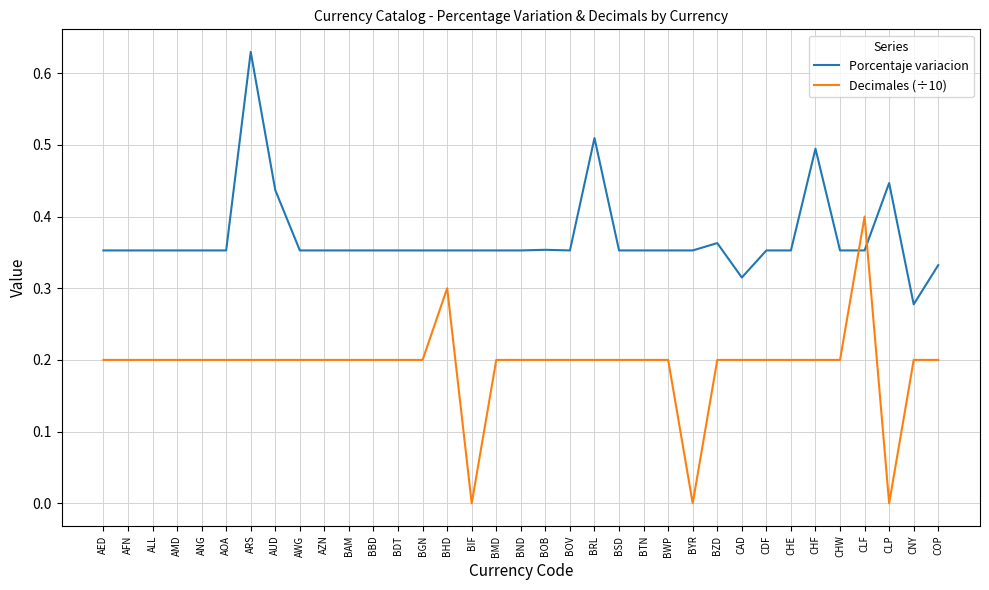

Where do Decimales (÷10) and Porcentaje variacion first cross each other?

CHW and CLF